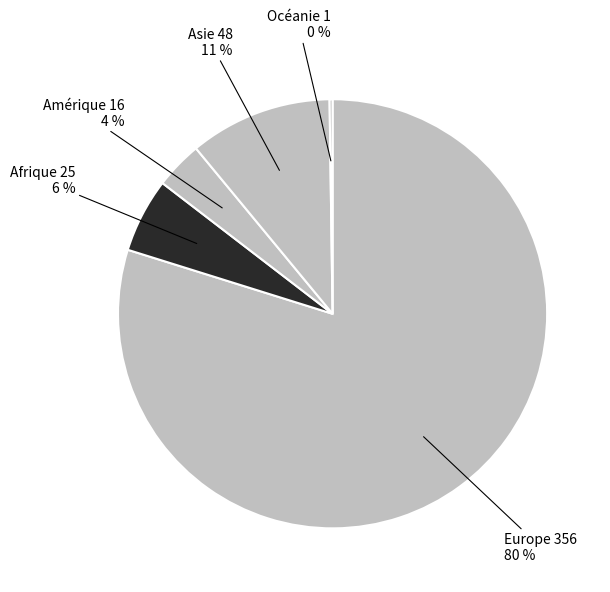

What is the largest slice in the pie chart?

Europe